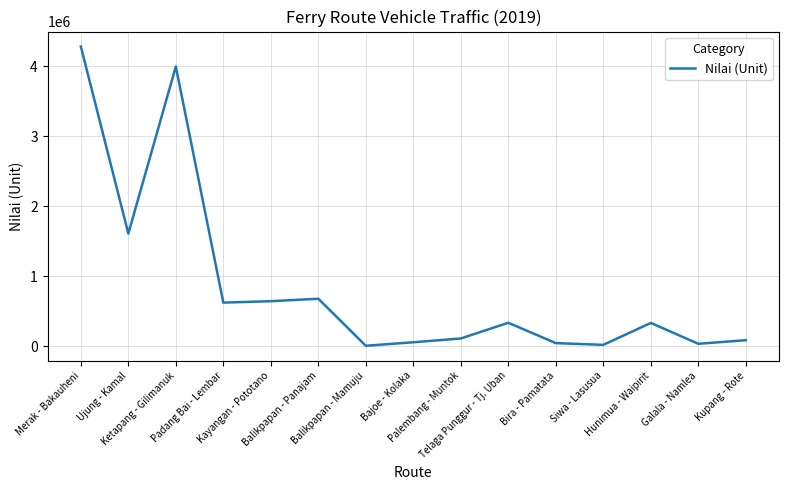

What is the greatest value displayed?

4279511